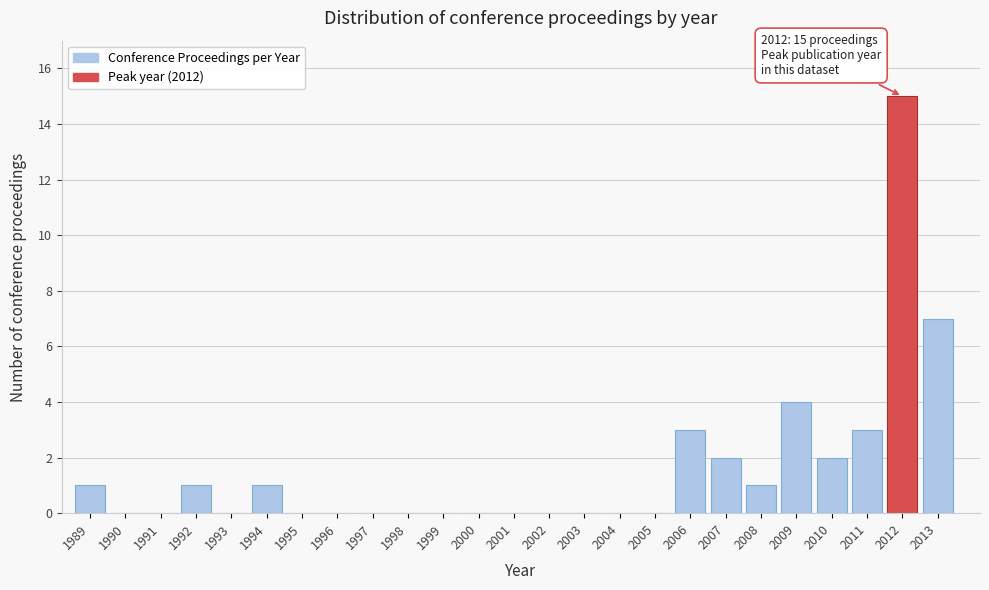

Reading left to right, extract all data points from this chart.

1989=1	1990=0	1991=0	1992=1	1993=0	1994=1	1995=0	1996=0	1997=0	1998=0	1999=0	2000=0	2001=0	2002=0	2003=0	2004=0	2005=0	2006=3	2007=2	2008=1	2009=4	2010=2	2011=3	2012=15	2013=7